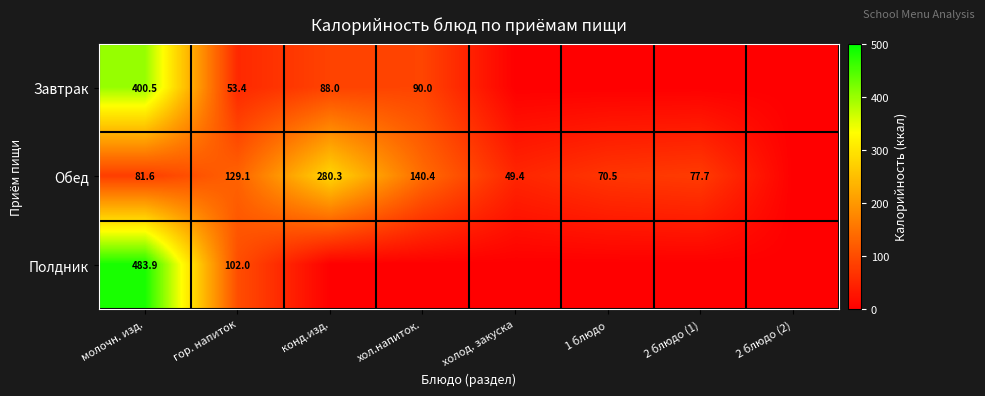

The value of Обед at молочн. изд. is 81.6. True or false?

True